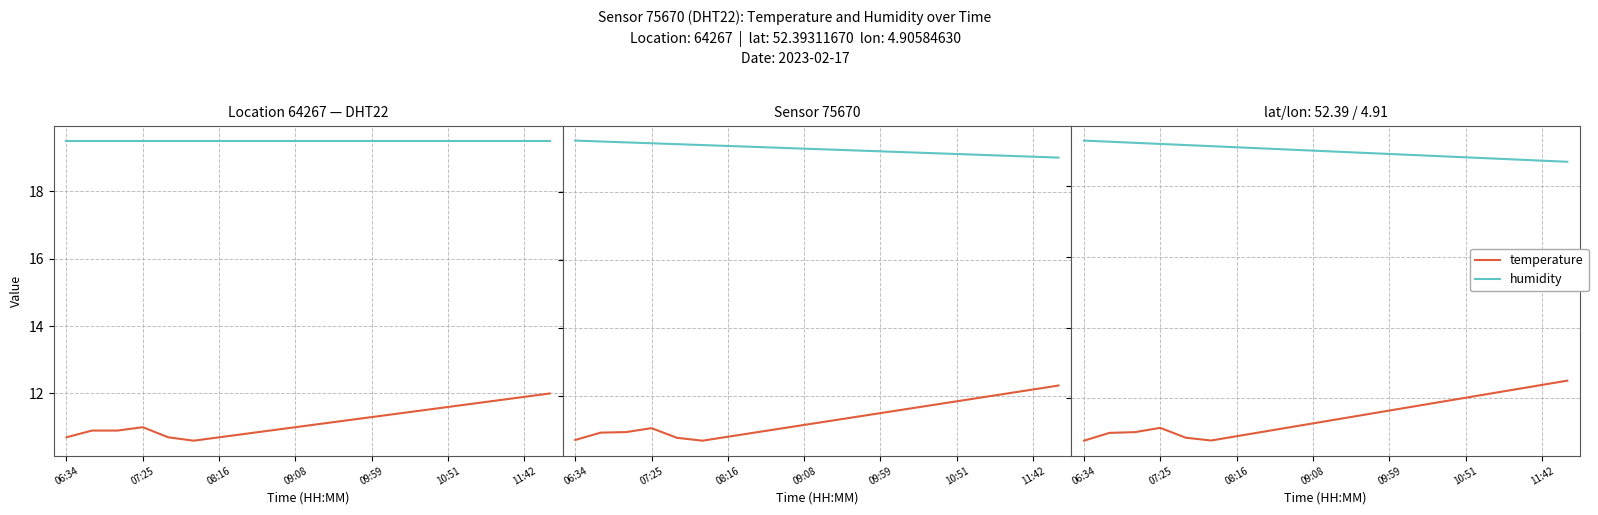

Where does the temperature series first go above 11?

07:25